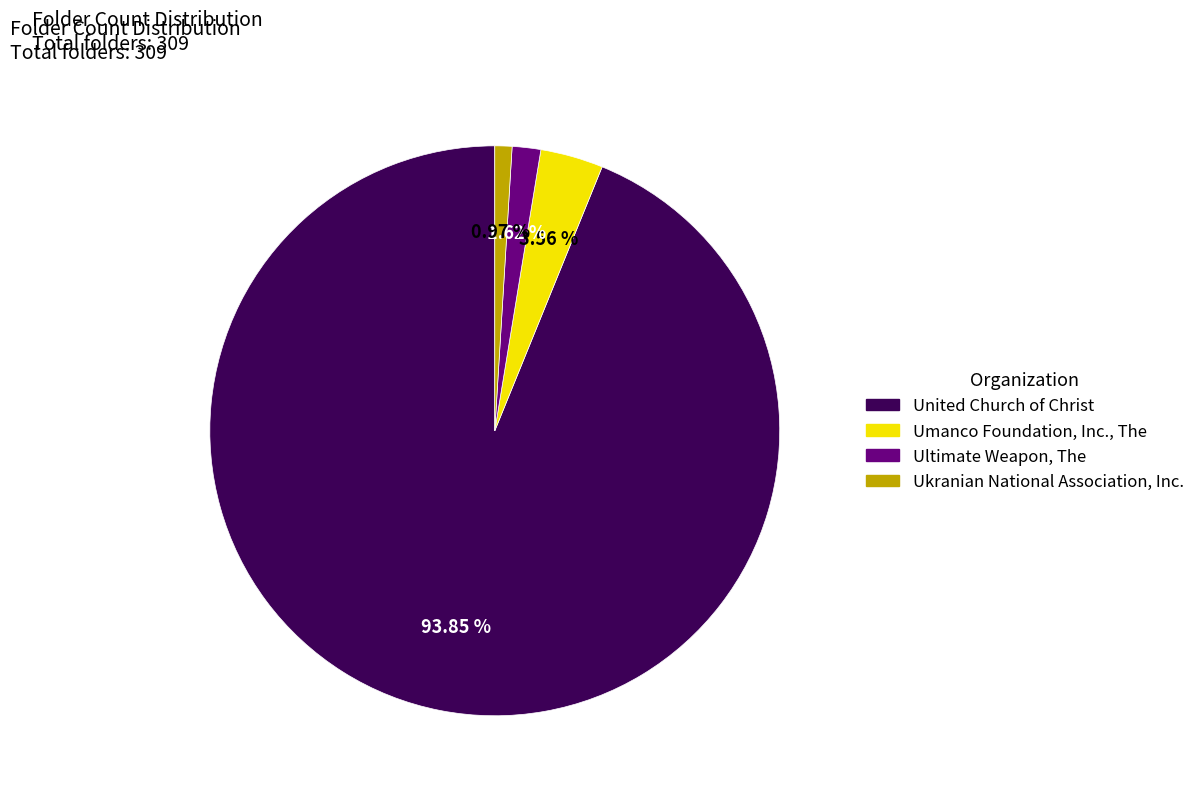

To the nearest percent, what is the combined percentage of Ultimate Weapon, The and United Church of Christ?

95%